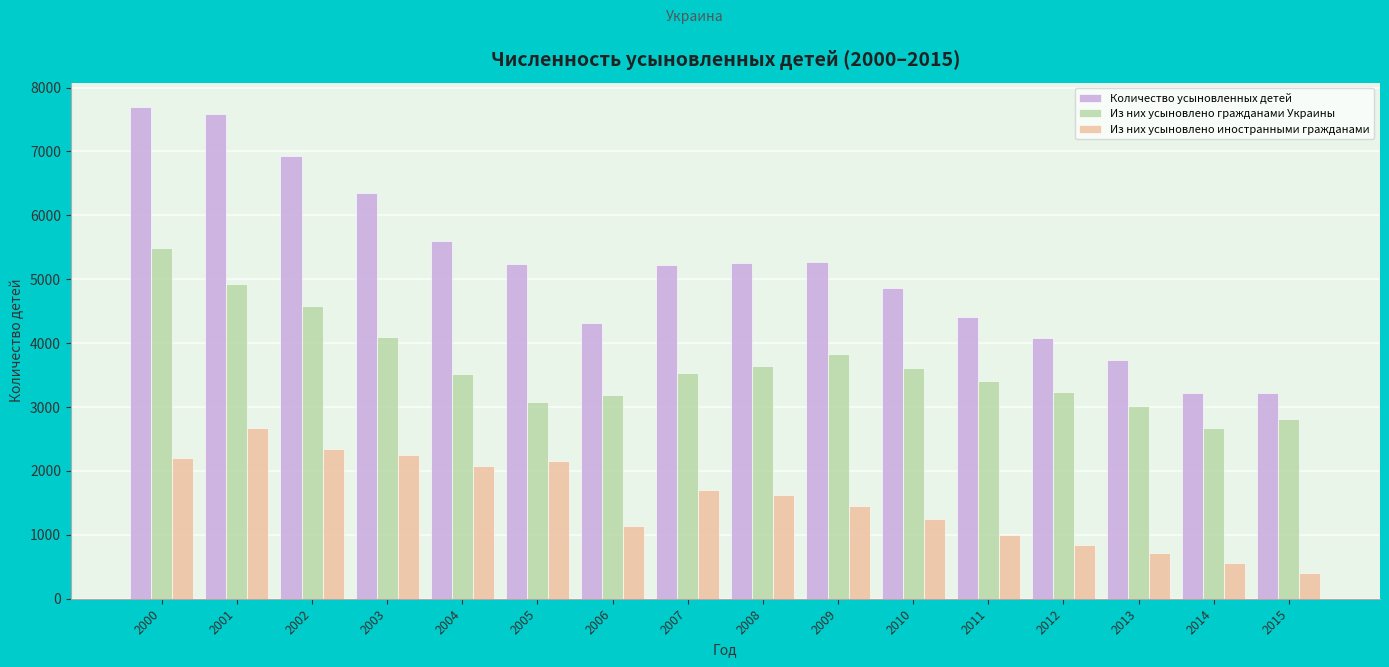

The value of Количество усыновленных детей at 2011 is 4416. True or false?

True